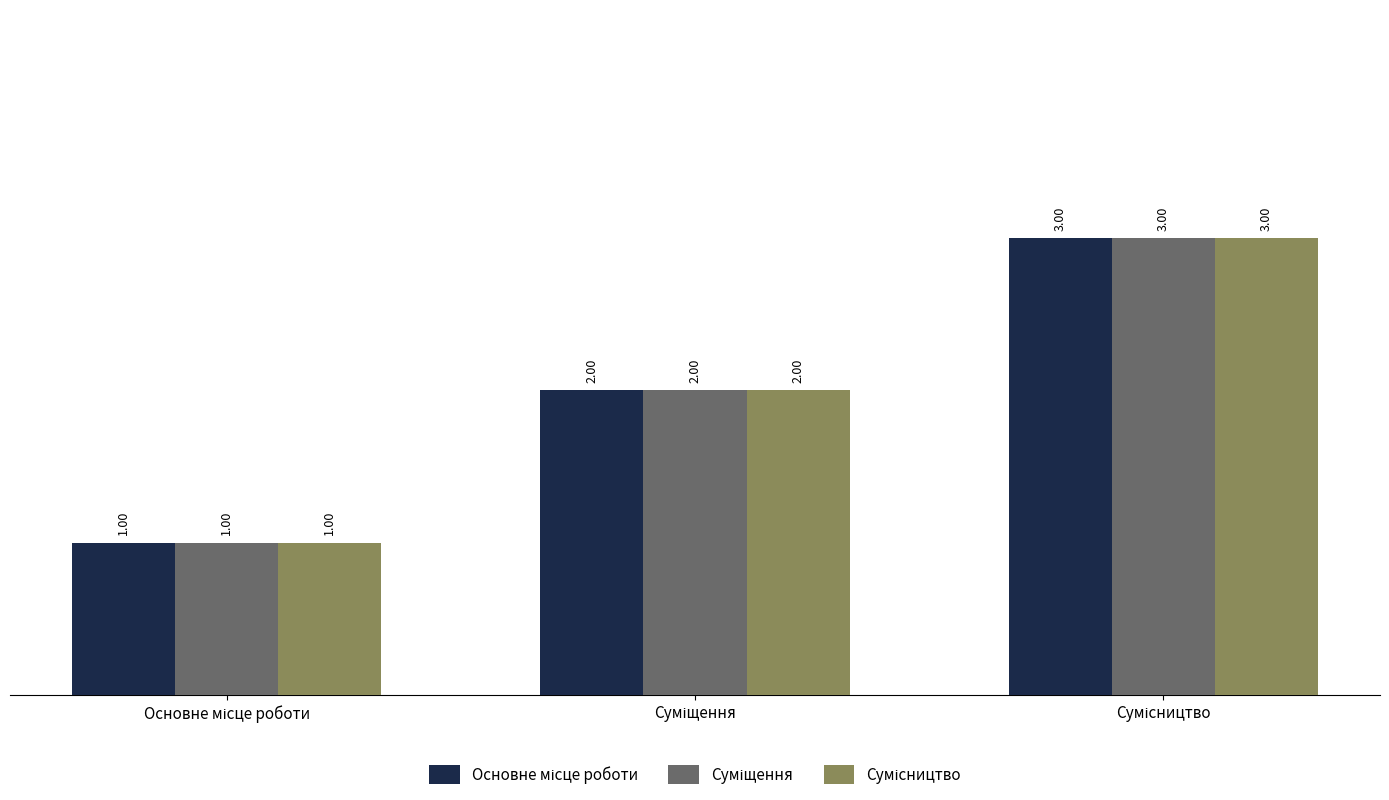

Reading left to right, what are all the values shown in this chart?

Основне місце роботи: Основне місце роботи=1	Суміщення=2	Сумісництво=3
Суміщення: Основне місце роботи=1	Суміщення=2	Сумісництво=3
Сумісництво: Основне місце роботи=1	Суміщення=2	Сумісництво=3